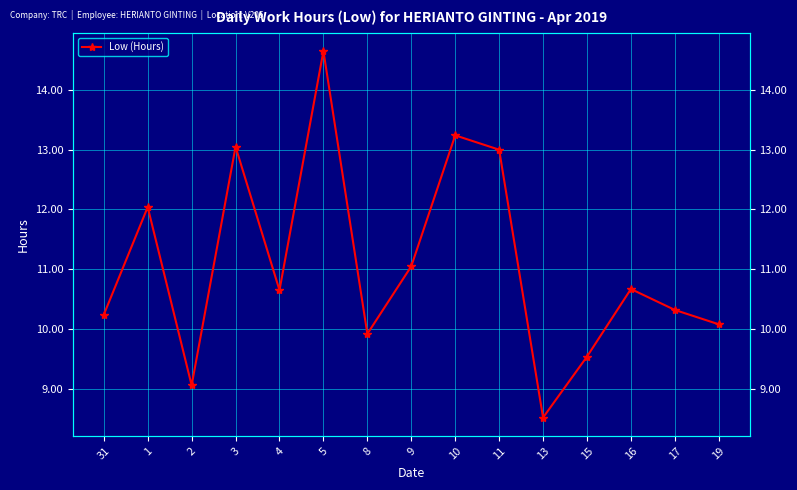

Rank the categories by value from highest to lowest.

5, 10, 3, 11, 1, 9, 16, 4, 17, 31, 19, 8, 15, 2, 13